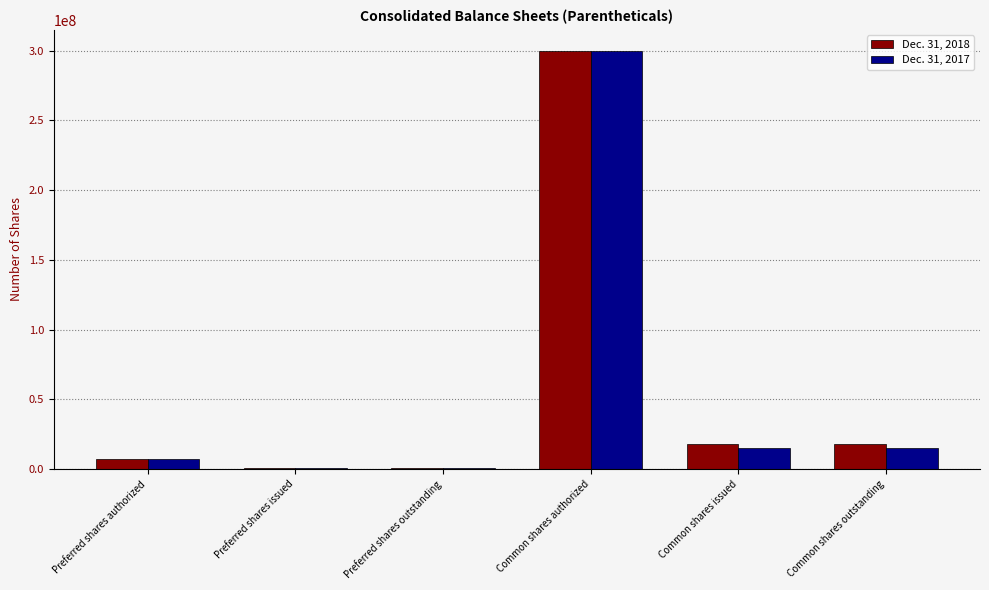

At which category is the sum across all series the highest?

Common shares authorized